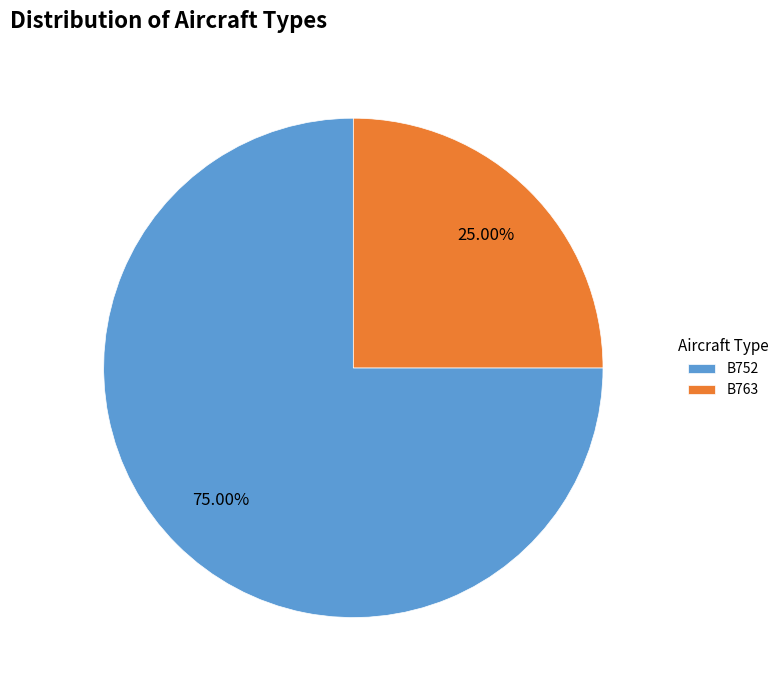

Is there a majority slice in this chart?

Yes